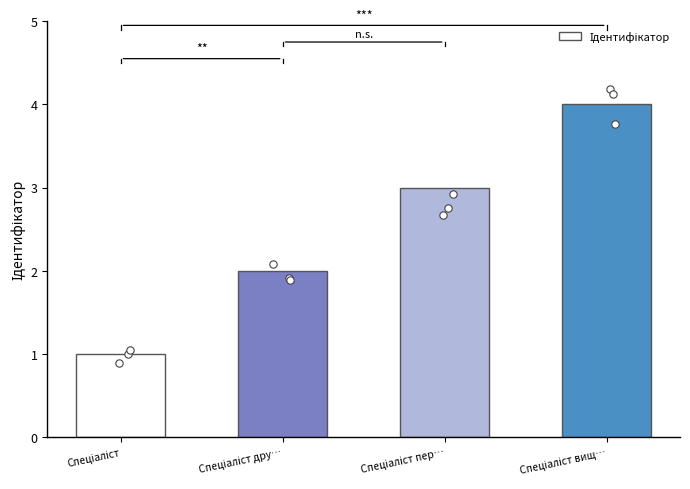

What is the change in value from Спеціаліст дру… to Спеціаліст пер…?

+1